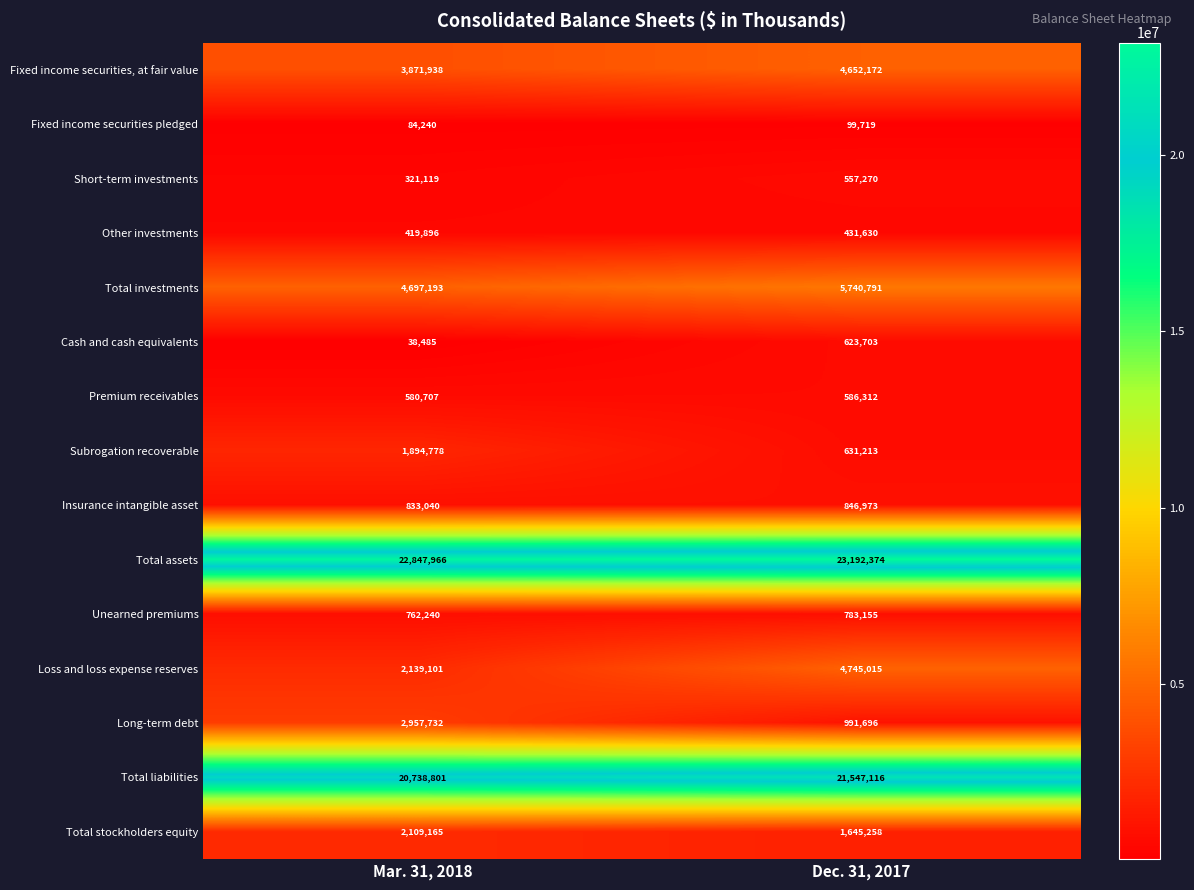

List the series in order of their peak value, lowest first.

Fixed income securities pledged, Other investments, Short-term investments, Premium receivables, Cash and cash equivalents, Unearned premiums, Insurance intangible asset, Subrogation recoverable, Total stockholders equity, Long-term debt, Fixed income securities, at fair value, Loss and loss expense reserves, Total investments, Total liabilities, Total assets